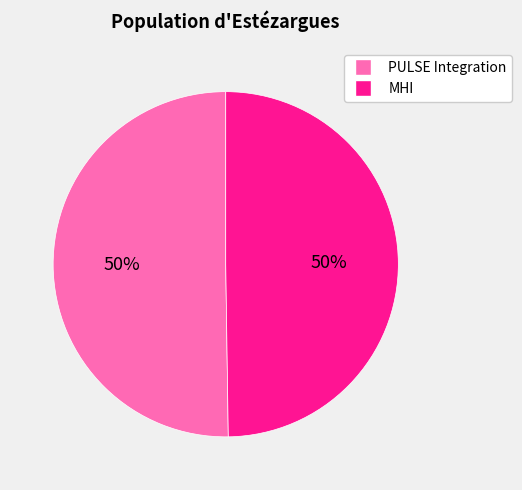

Approximately how many times larger is the value at PULSE Integration compared to MHI?

1.0